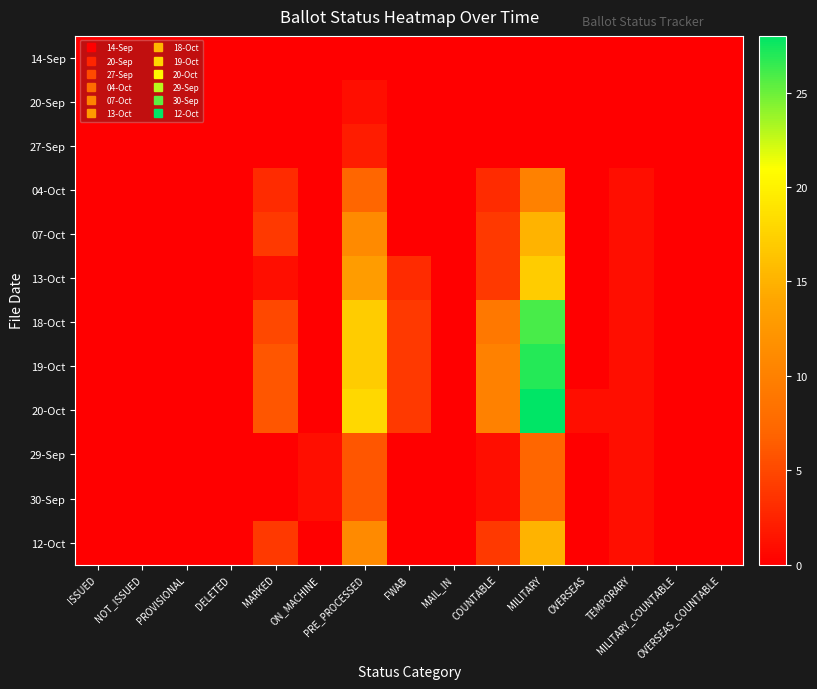

Reading left to right, transcribe all the data shown in this chart.

14-Sep: ISSUED=0	NOT_ISSUED=0	PROVISIONAL=0	DELETED=0	MARKED=0	ON_MACHINE=0	PRE_PROCESSED=0	FWAB=0	MAIL_IN=0	COUNTABLE=0	MILITARY=0	OVERSEAS=0	TEMPORARY=0	MILITARY_COUNTABLE=0	OVERSEAS_COUNTABLE=0
20-Sep: ISSUED=0	NOT_ISSUED=0	PROVISIONAL=0	DELETED=0	MARKED=0	ON_MACHINE=0	PRE_PROCESSED=1	FWAB=0	MAIL_IN=0	COUNTABLE=0	MILITARY=0	OVERSEAS=0	TEMPORARY=0	MILITARY_COUNTABLE=0	OVERSEAS_COUNTABLE=0
27-Sep: ISSUED=0	NOT_ISSUED=0	PROVISIONAL=0	DELETED=0	MARKED=0	ON_MACHINE=0	PRE_PROCESSED=2	FWAB=0	MAIL_IN=0	COUNTABLE=0	MILITARY=0	OVERSEAS=0	TEMPORARY=0	MILITARY_COUNTABLE=0	OVERSEAS_COUNTABLE=0
04-Oct: ISSUED=0	NOT_ISSUED=0	PROVISIONAL=0	DELETED=0	MARKED=3	ON_MACHINE=0	PRE_PROCESSED=7	FWAB=0	MAIL_IN=0	COUNTABLE=3	MILITARY=10	OVERSEAS=0	TEMPORARY=1	MILITARY_COUNTABLE=0	OVERSEAS_COUNTABLE=0
07-Oct: ISSUED=0	NOT_ISSUED=0	PROVISIONAL=0	DELETED=0	MARKED=4	ON_MACHINE=0	PRE_PROCESSED=11	FWAB=0	MAIL_IN=0	COUNTABLE=4	MILITARY=15	OVERSEAS=0	TEMPORARY=1	MILITARY_COUNTABLE=0	OVERSEAS_COUNTABLE=0
13-Oct: ISSUED=0	NOT_ISSUED=0	PROVISIONAL=0	DELETED=0	MARKED=1	ON_MACHINE=0	PRE_PROCESSED=13	FWAB=3	MAIL_IN=0	COUNTABLE=4	MILITARY=17	OVERSEAS=0	TEMPORARY=1	MILITARY_COUNTABLE=0	OVERSEAS_COUNTABLE=0
18-Oct: ISSUED=0	NOT_ISSUED=0	PROVISIONAL=0	DELETED=0	MARKED=5	ON_MACHINE=0	PRE_PROCESSED=17	FWAB=4	MAIL_IN=0	COUNTABLE=9	MILITARY=26	OVERSEAS=0	TEMPORARY=1	MILITARY_COUNTABLE=0	OVERSEAS_COUNTABLE=0
19-Oct: ISSUED=0	NOT_ISSUED=0	PROVISIONAL=0	DELETED=0	MARKED=6	ON_MACHINE=0	PRE_PROCESSED=17	FWAB=4	MAIL_IN=0	COUNTABLE=10	MILITARY=27	OVERSEAS=0	TEMPORARY=1	MILITARY_COUNTABLE=0	OVERSEAS_COUNTABLE=0
20-Oct: ISSUED=0	NOT_ISSUED=0	PROVISIONAL=0	DELETED=0	MARKED=6	ON_MACHINE=0	PRE_PROCESSED=18	FWAB=4	MAIL_IN=0	COUNTABLE=10	MILITARY=28	OVERSEAS=1	TEMPORARY=1	MILITARY_COUNTABLE=0	OVERSEAS_COUNTABLE=0
29-Sep: ISSUED=0	NOT_ISSUED=0	PROVISIONAL=0	DELETED=0	MARKED=0	ON_MACHINE=1	PRE_PROCESSED=6	FWAB=0	MAIL_IN=0	COUNTABLE=1	MILITARY=7	OVERSEAS=0	TEMPORARY=1	MILITARY_COUNTABLE=0	OVERSEAS_COUNTABLE=0
30-Sep: ISSUED=0	NOT_ISSUED=0	PROVISIONAL=0	DELETED=0	MARKED=0	ON_MACHINE=1	PRE_PROCESSED=6	FWAB=0	MAIL_IN=0	COUNTABLE=1	MILITARY=7	OVERSEAS=0	TEMPORARY=1	MILITARY_COUNTABLE=0	OVERSEAS_COUNTABLE=0
12-Oct: ISSUED=0	NOT_ISSUED=0	PROVISIONAL=0	DELETED=0	MARKED=4	ON_MACHINE=0	PRE_PROCESSED=11	FWAB=0	MAIL_IN=0	COUNTABLE=4	MILITARY=15	OVERSEAS=0	TEMPORARY=1	MILITARY_COUNTABLE=0	OVERSEAS_COUNTABLE=0